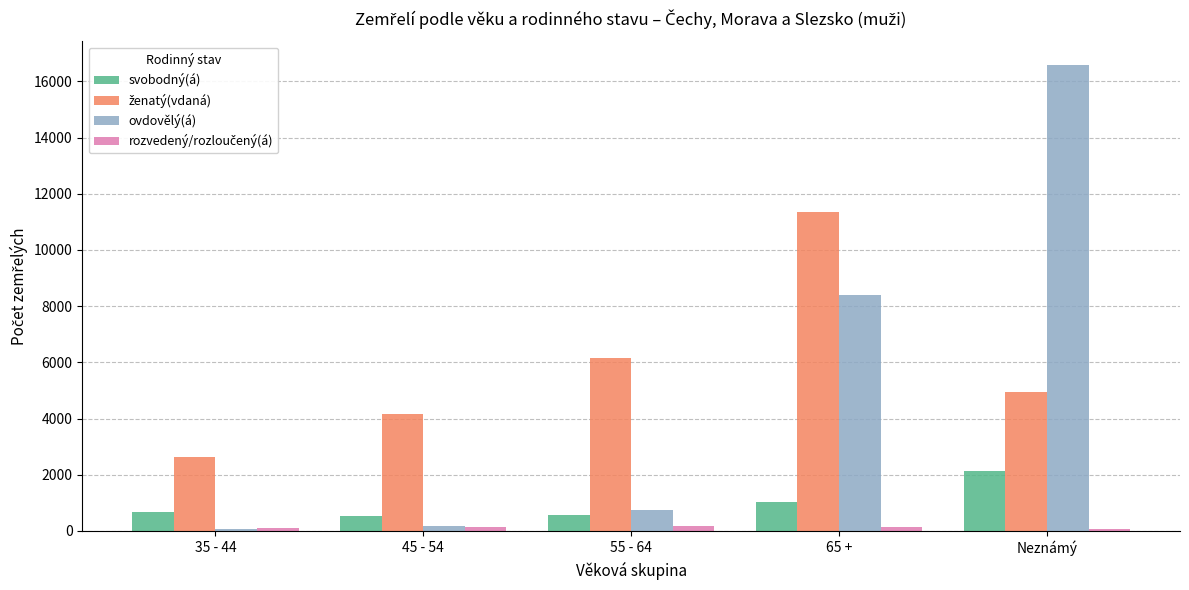

Are the bars horizontal?

No